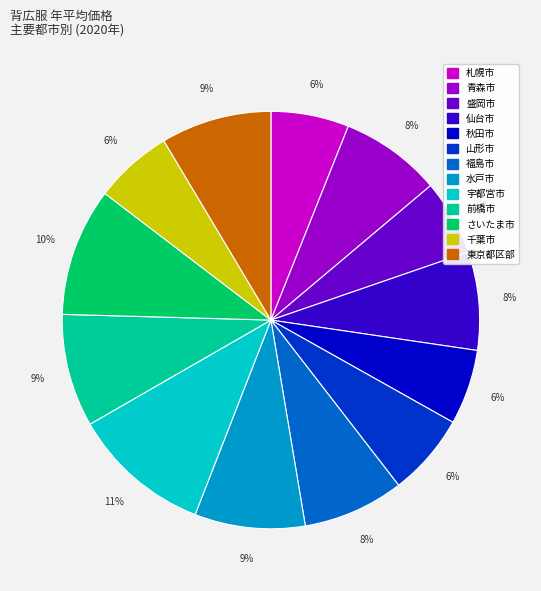

Is there a majority slice in this chart?

No